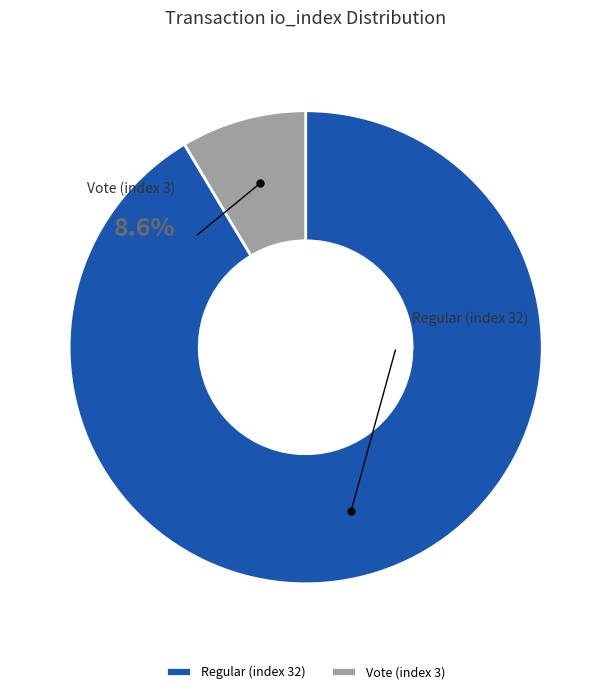

What is the change in value from Regular (index 32) to Vote (index 3)?

-29